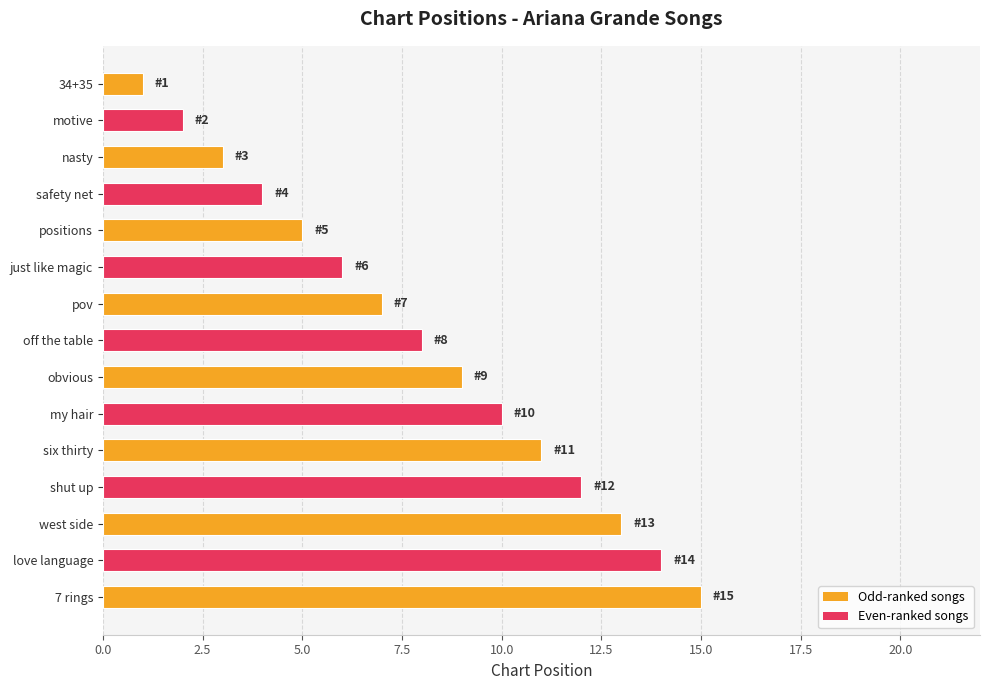

Are the bars horizontal?

Yes